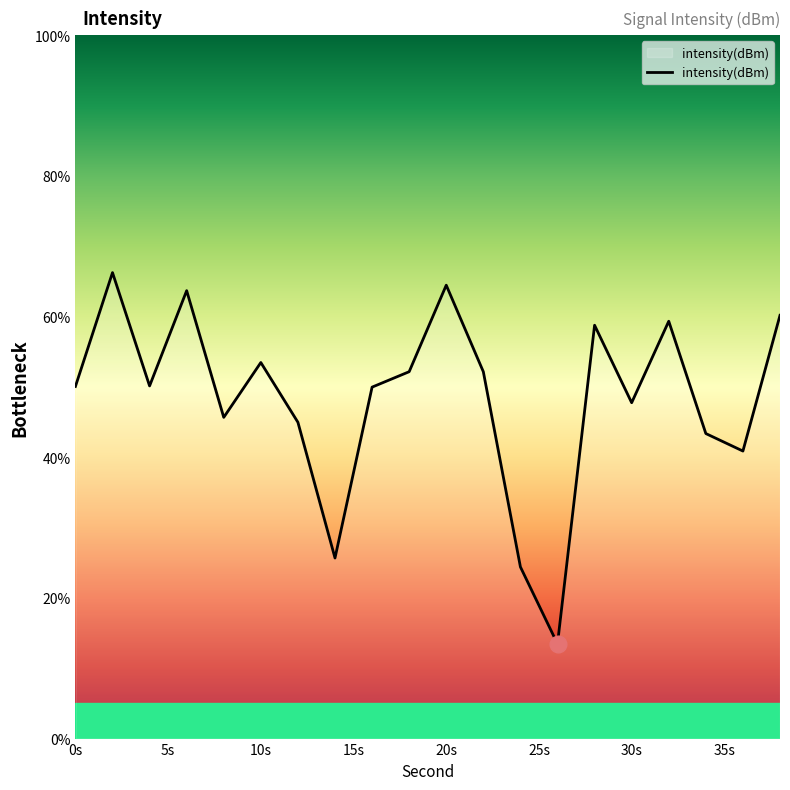

What is the difference between the maximum and minimum values?

52.8